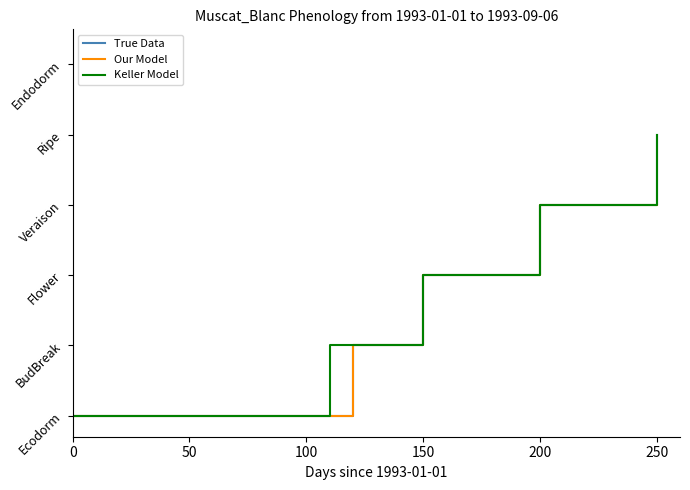

What is the value of the Keller Model point at the 5th from the left?

2